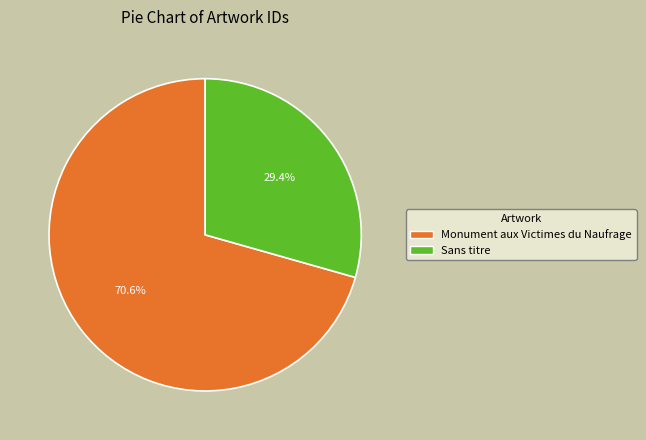

To the nearest percent, what percentage of the pie is Sans titre?

29%